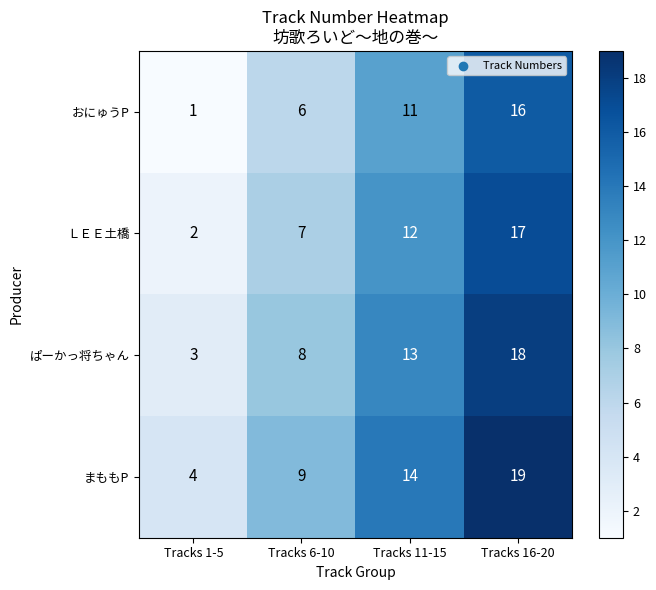

What is the total value across all series at Tracks 11-15?

50